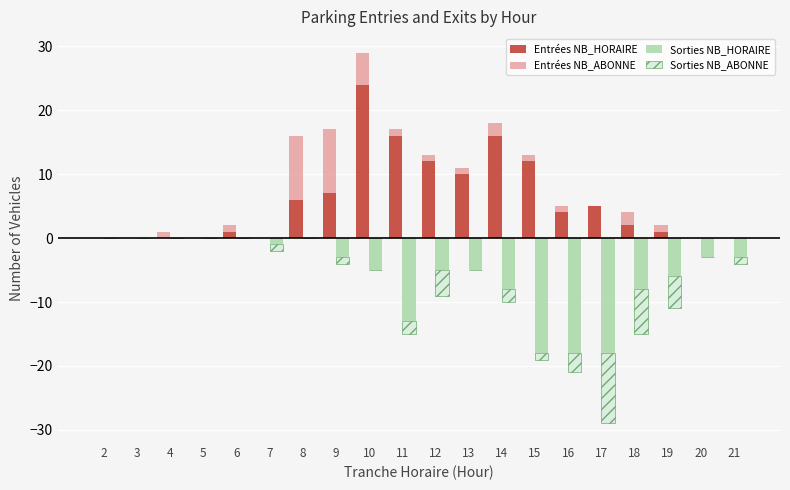

What is the difference between the second highest and second lowest values in the Sorties NB_HORAIRE series?

18